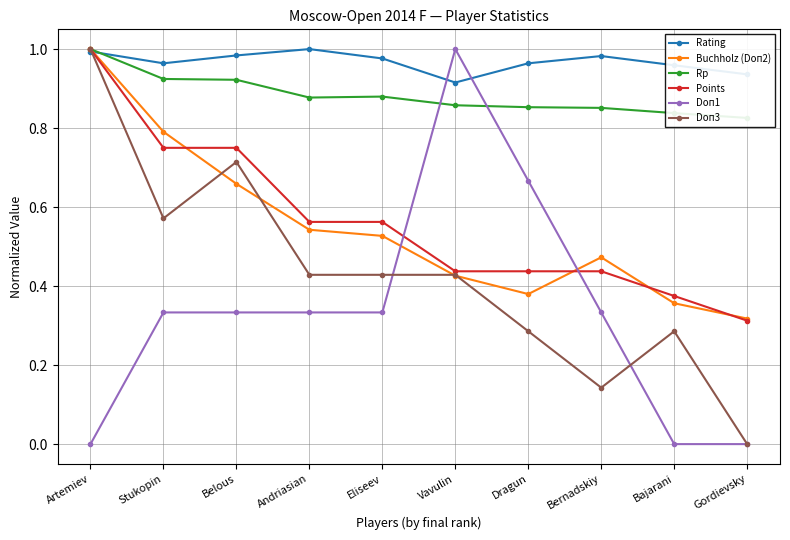

What is the difference between the highest and lowest values at Eliseev?

0.6